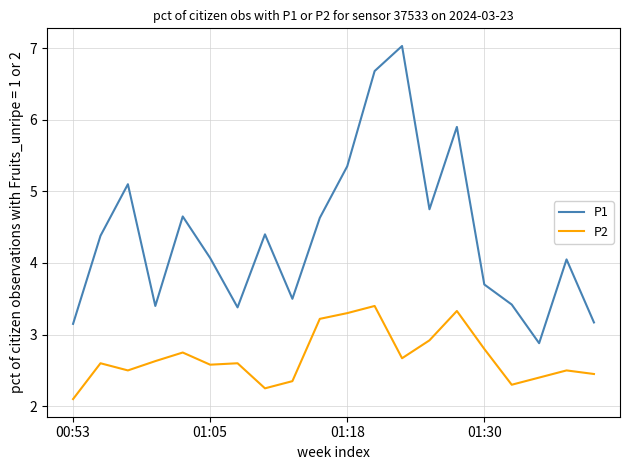

List the series in order of their peak value, lowest first.

P2, P1